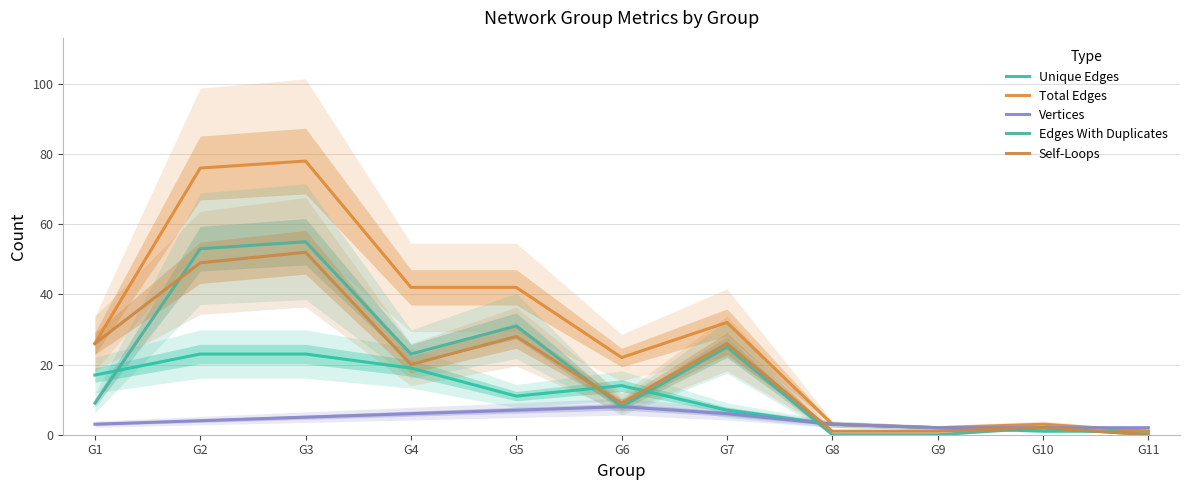

True or false: Unique Edges has a value of 1 at G11.

True